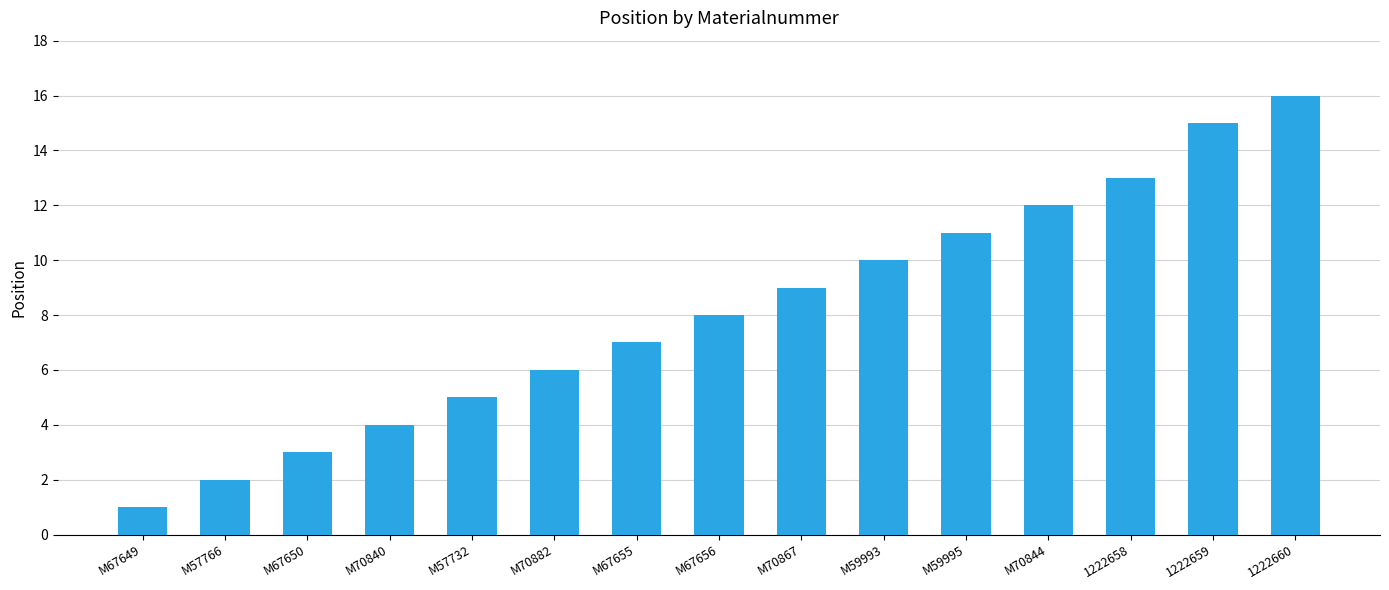

What is the sum of all values?

122